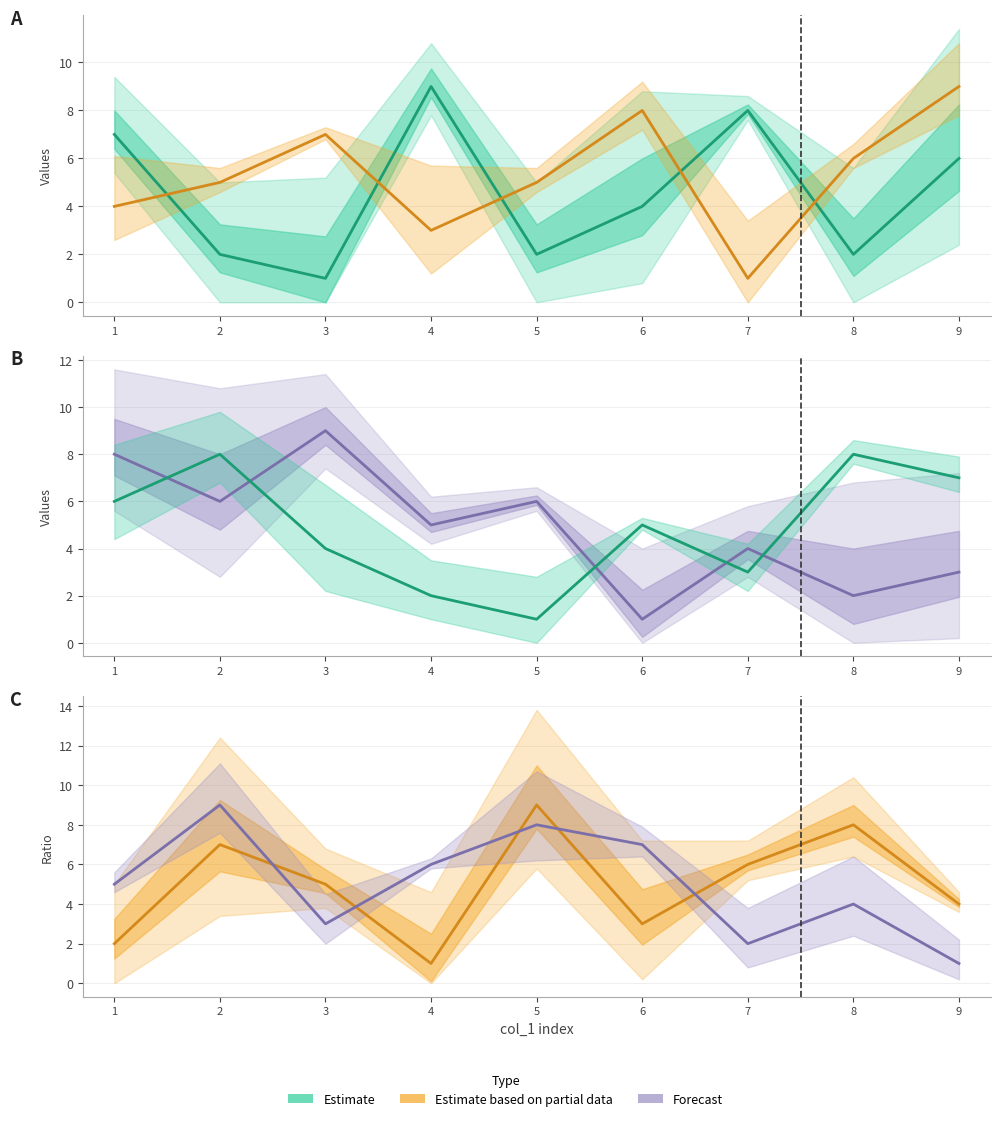

True or false: col_6 has more than 0 interior local peaks.

True